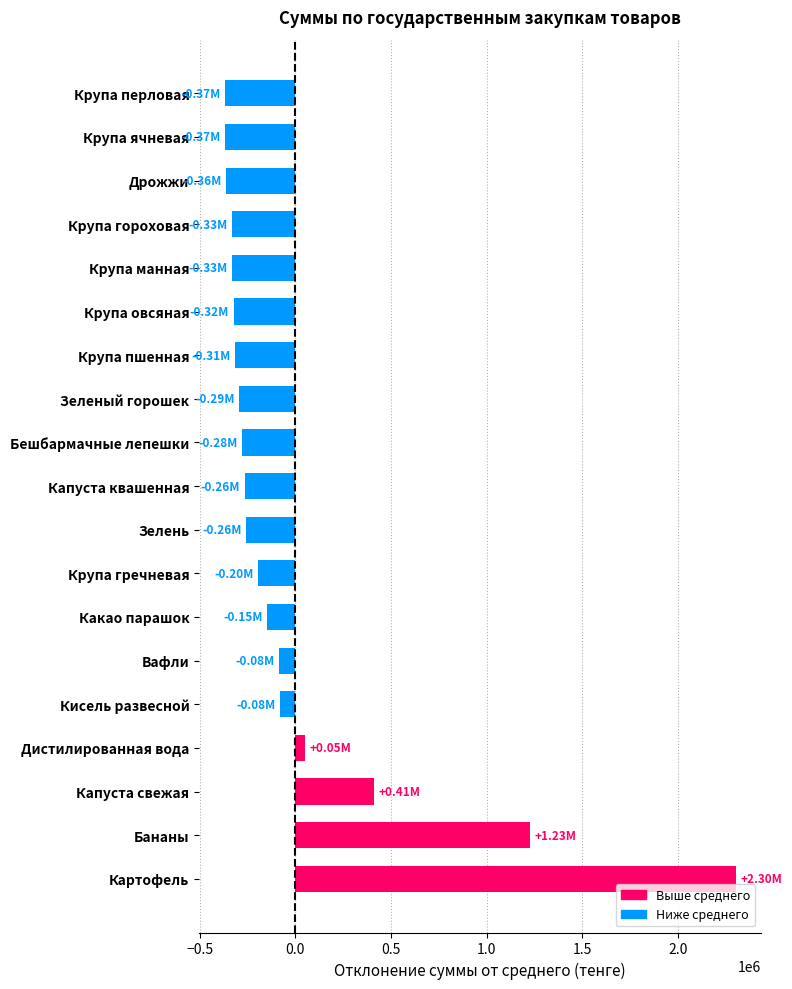

Between Крупа манная and Капуста квашенная, which is larger?

Капуста квашенная